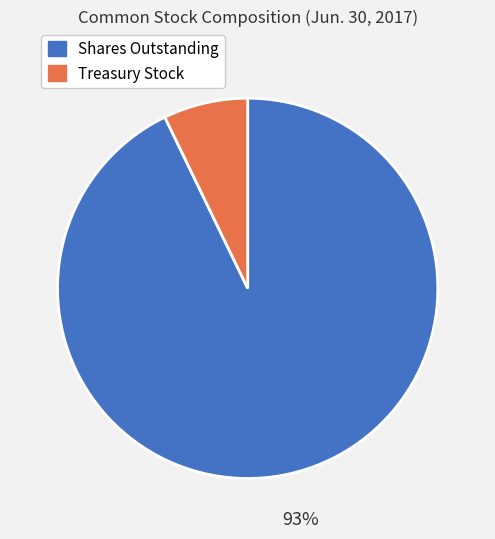

Count the number of slices in the pie.

2